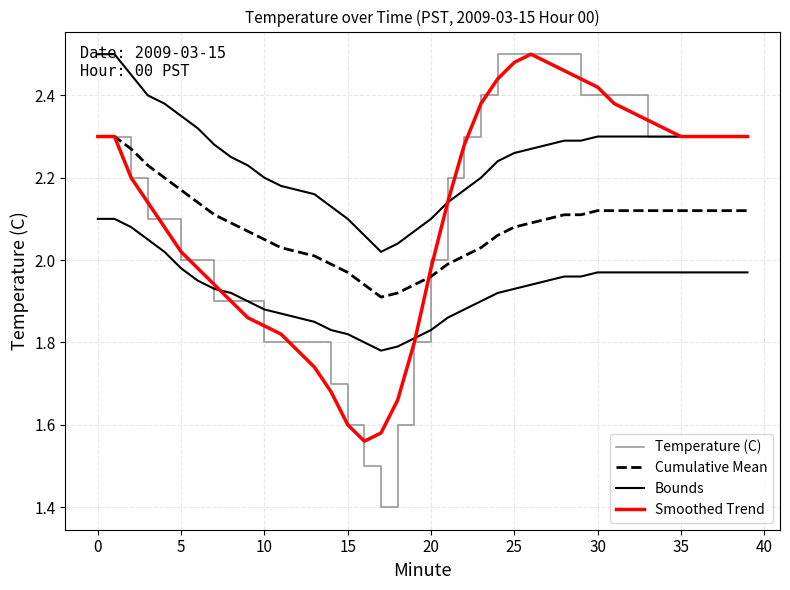

What is the difference between the maximum and second lowest values in the Bounds series?

0.5